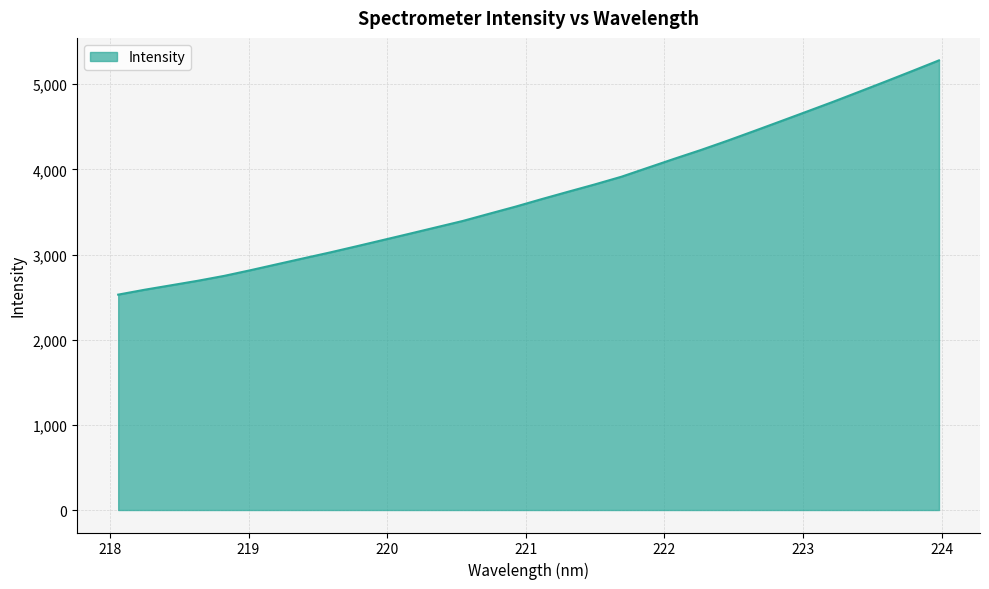

What is the maximum value shown in the chart?

5280.9